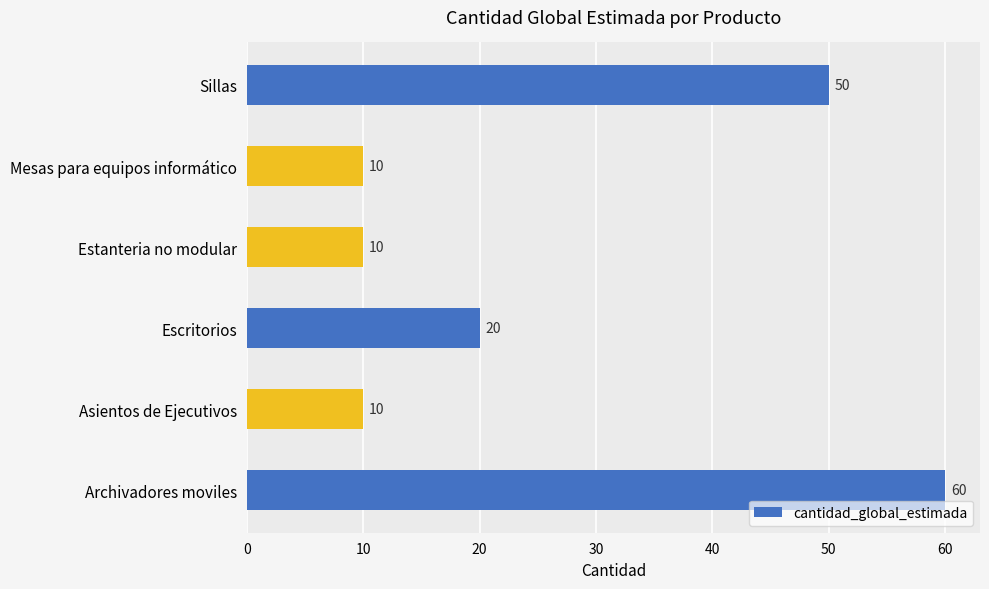

At which label is the value closest to 35?

Escritorios